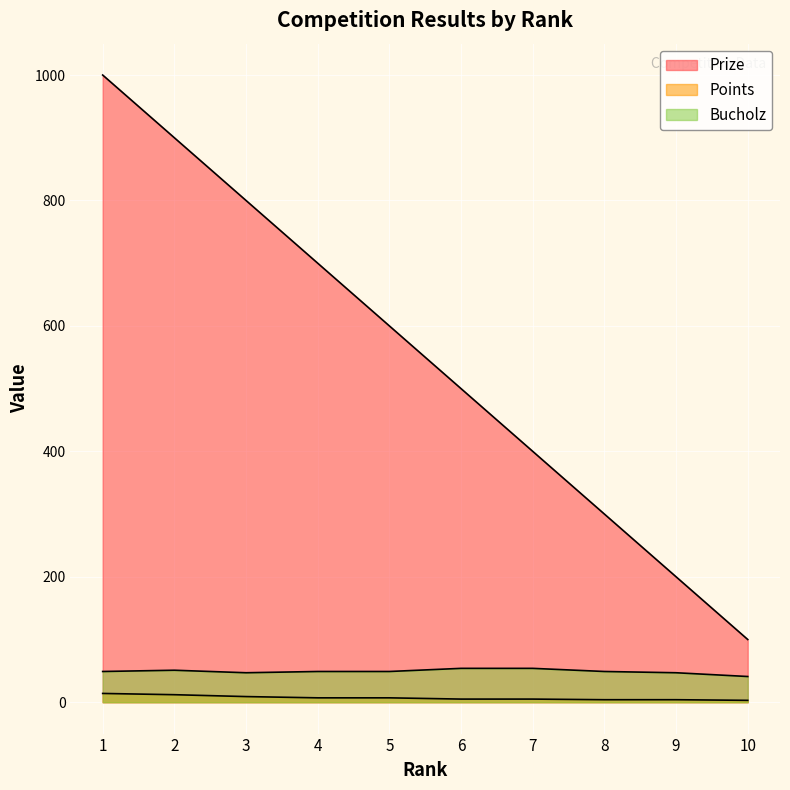

What is the minimum value shown in the chart?

3